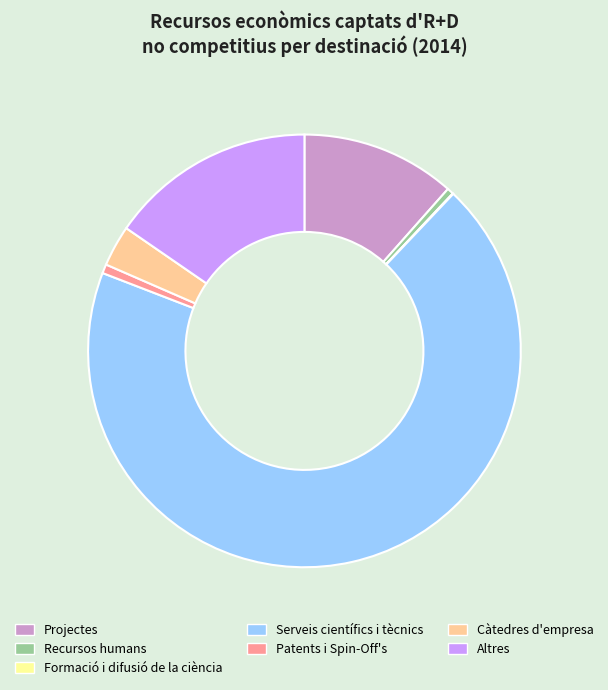

Approximately how many times larger is the value at Càtedres d'empresa compared to Recursos humans?

6.3